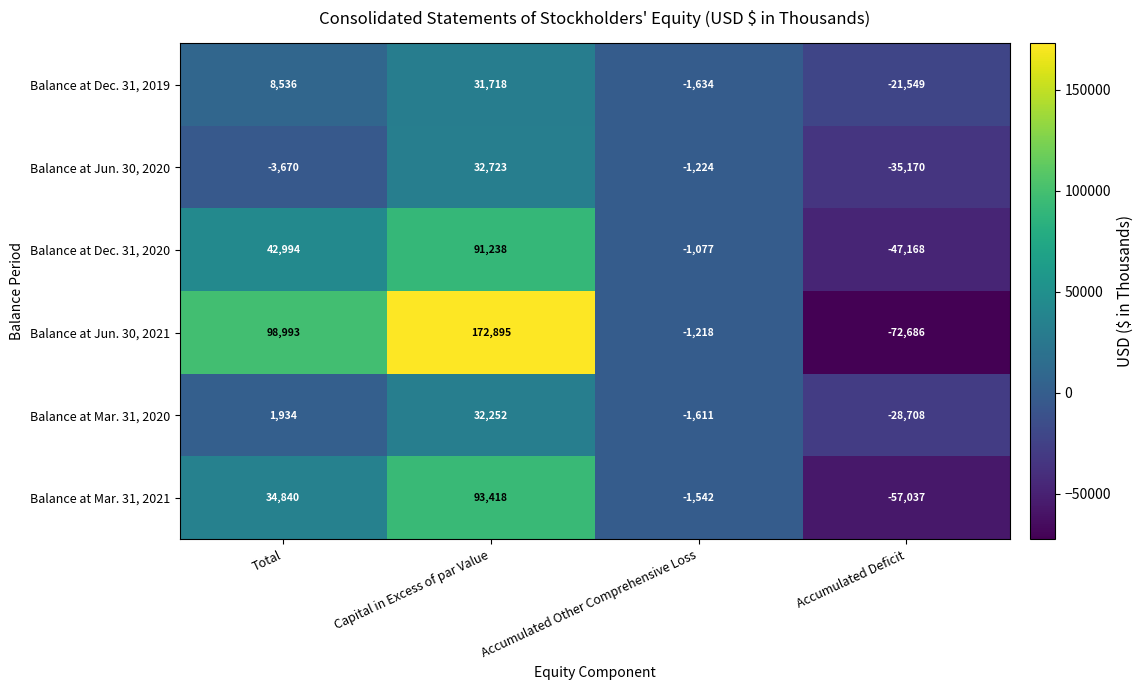

How many data points does each series have?

4